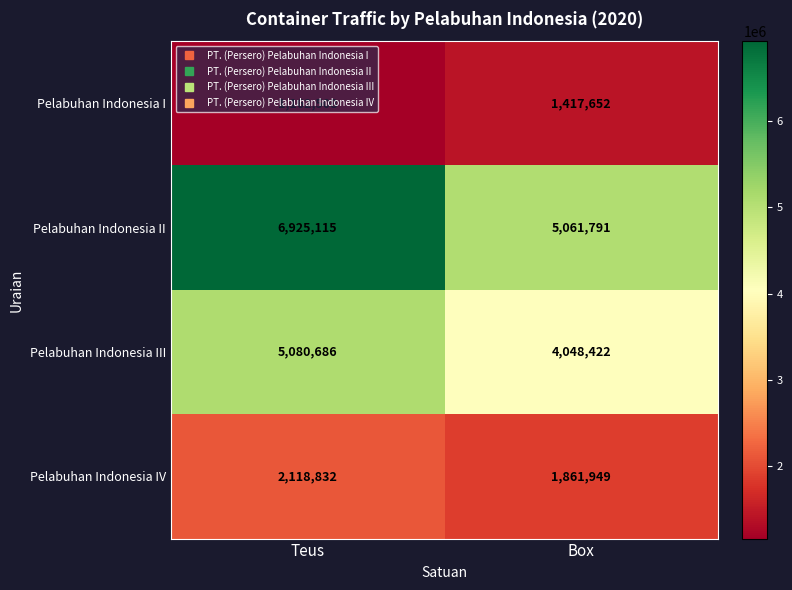

Which series has the largest total across all categories?

Pelabuhan Indonesia II